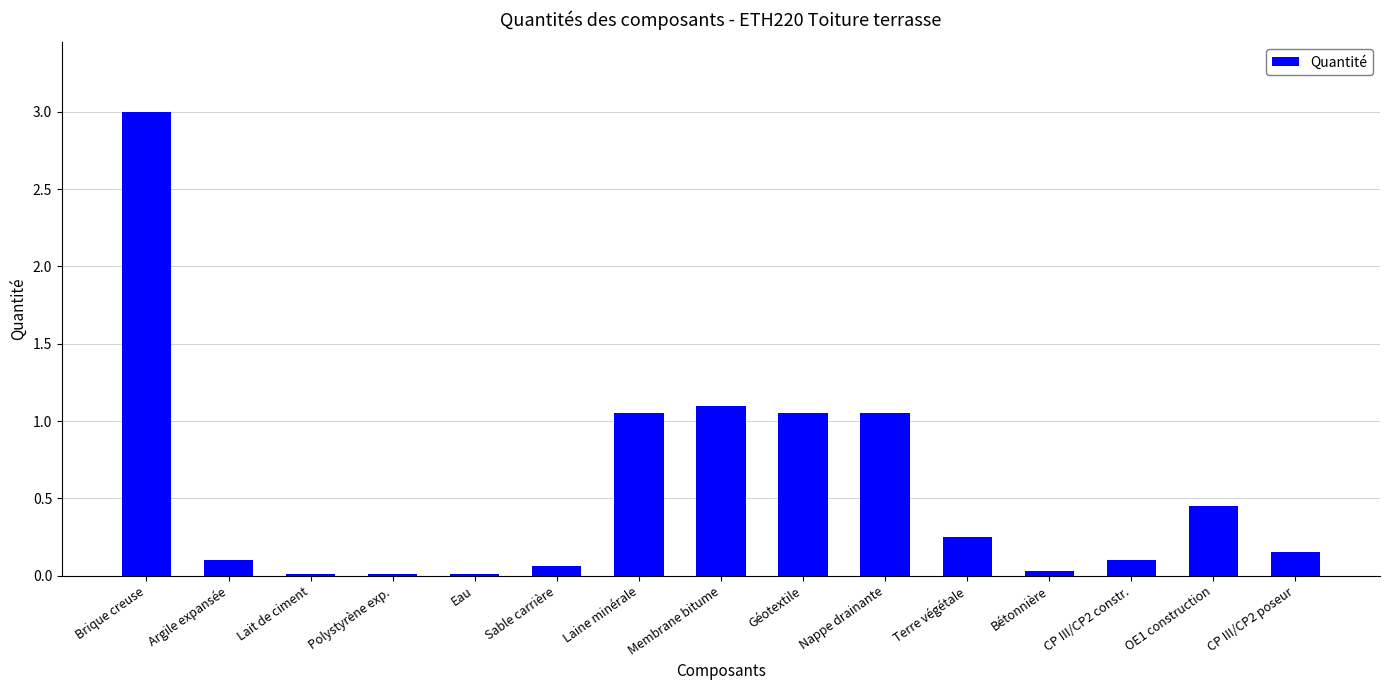

Which has a higher value, Terre végétale or Géotextile?

Géotextile